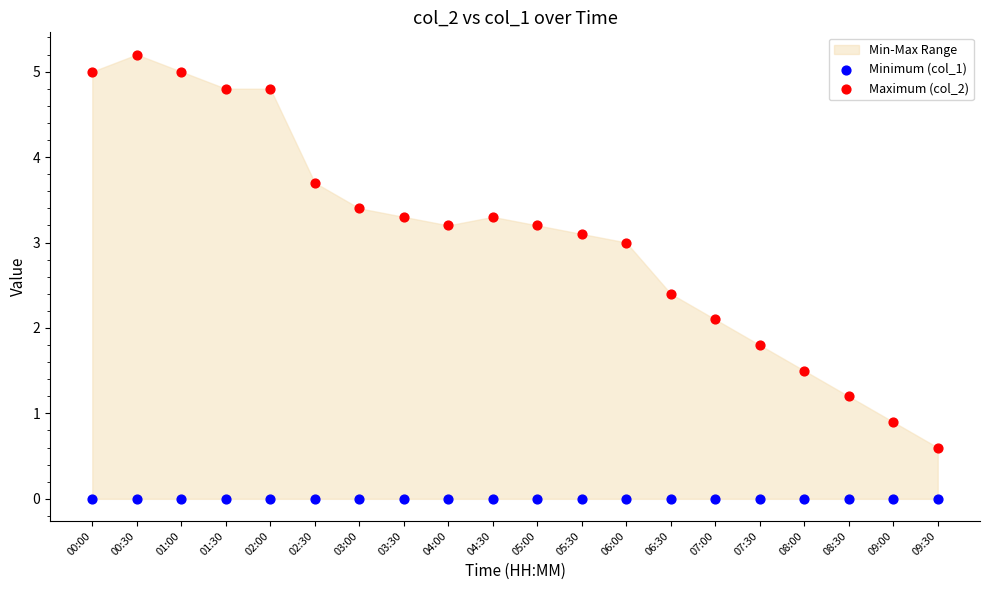

Which series reaches the maximum Y coordinate?

Maximum (col_2)